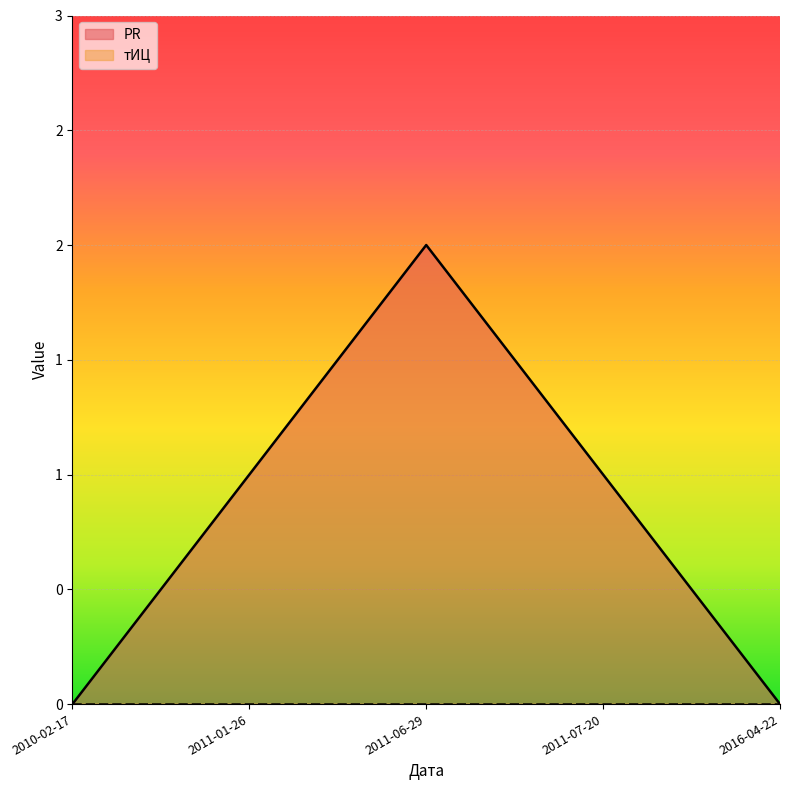

Reading left to right, transcribe all the data shown in this chart.

2010-02-17=0	2011-01-26=1	2011-06-29=2	2011-07-20=1	2016-04-22=0